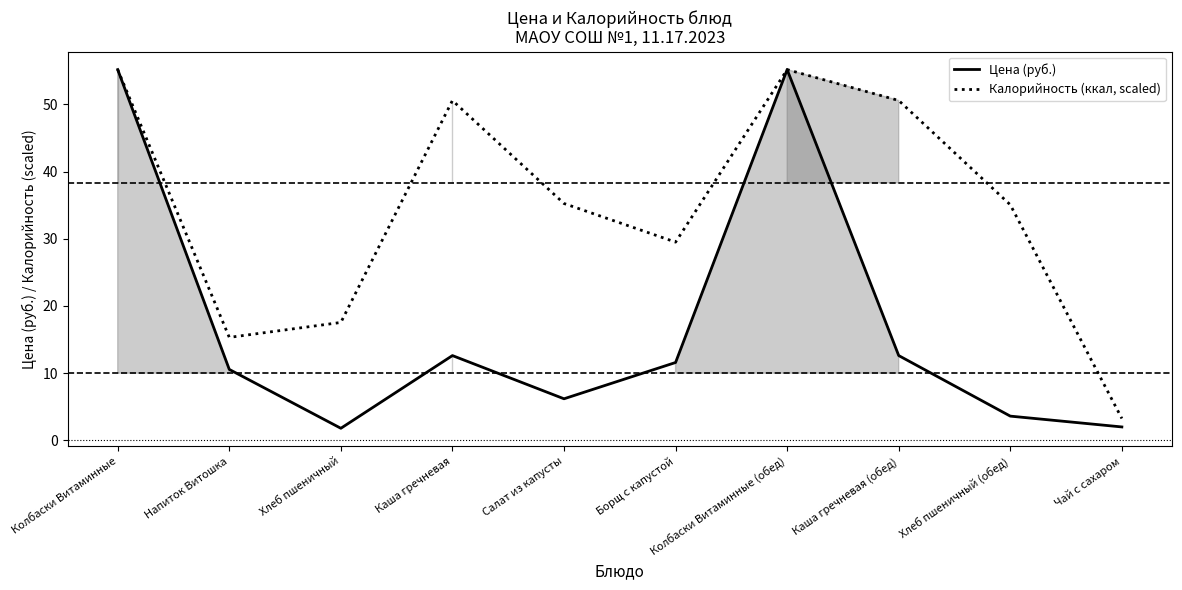

Read the Цена (руб.) value at Чай с сахаром.

2.0